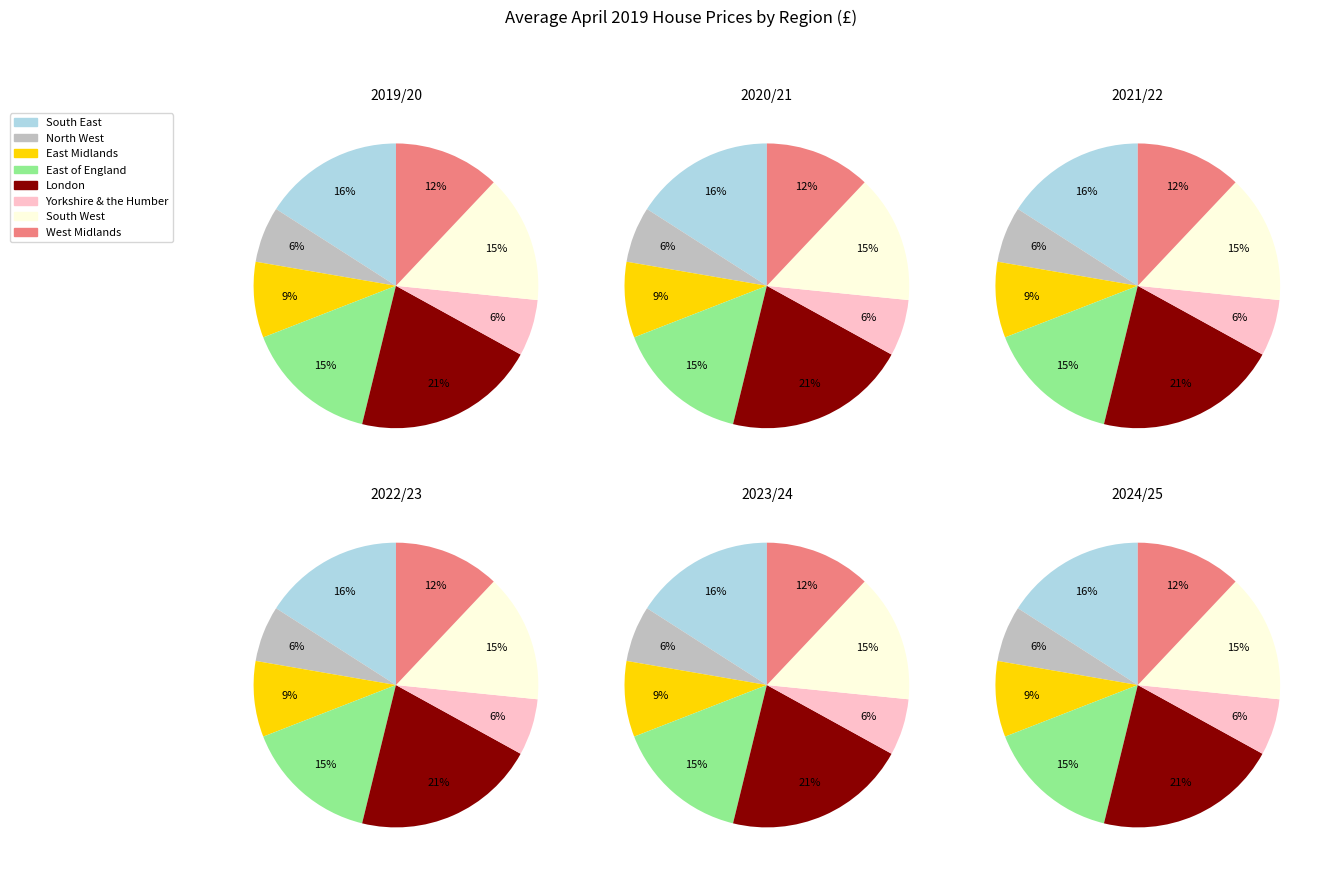

How many segments does this pie chart have?

8